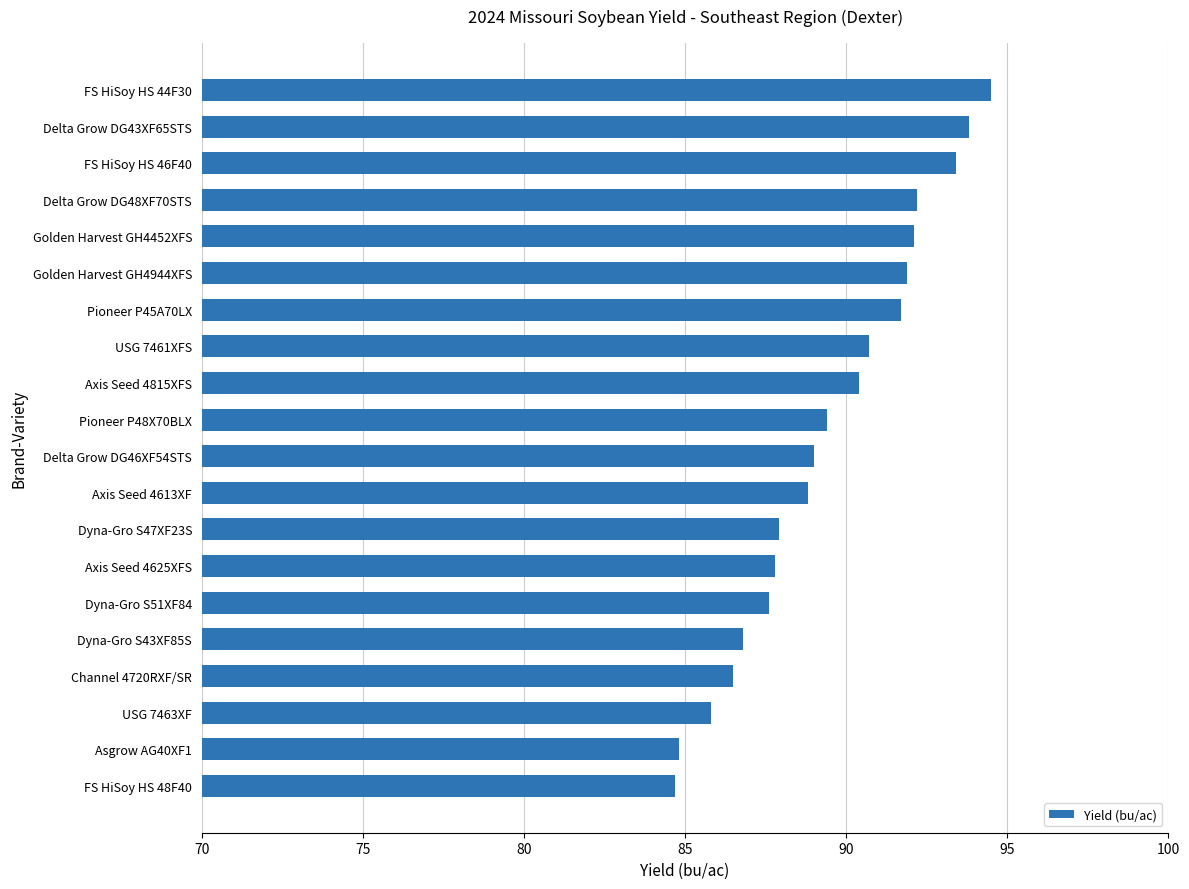

What is the difference between the values at Delta Grow DG46XF54STS and Delta Grow DG43XF65STS?

4.8